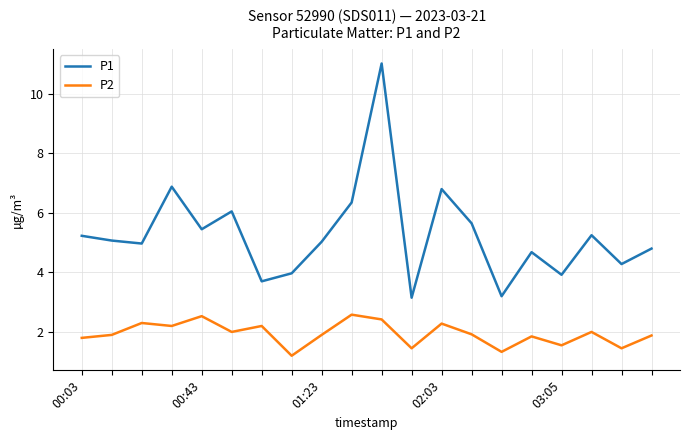

How many interior local valleys does the P2 series have?

7